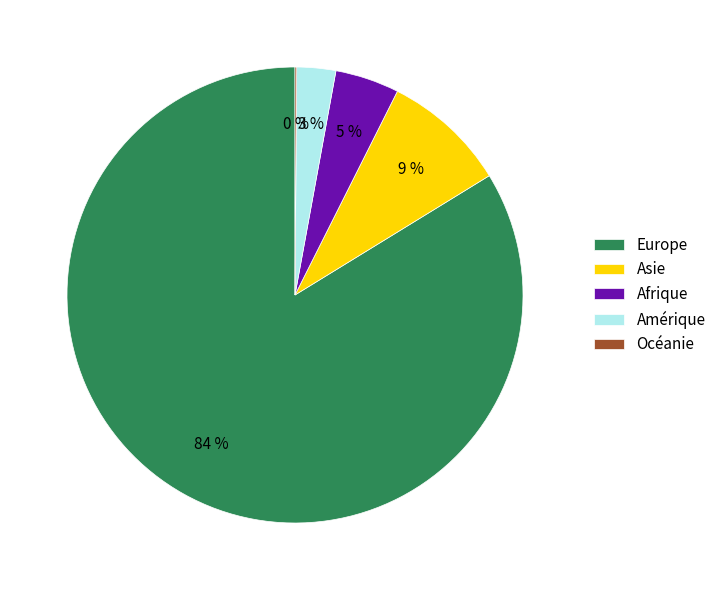

Which slice is the largest?

Europe